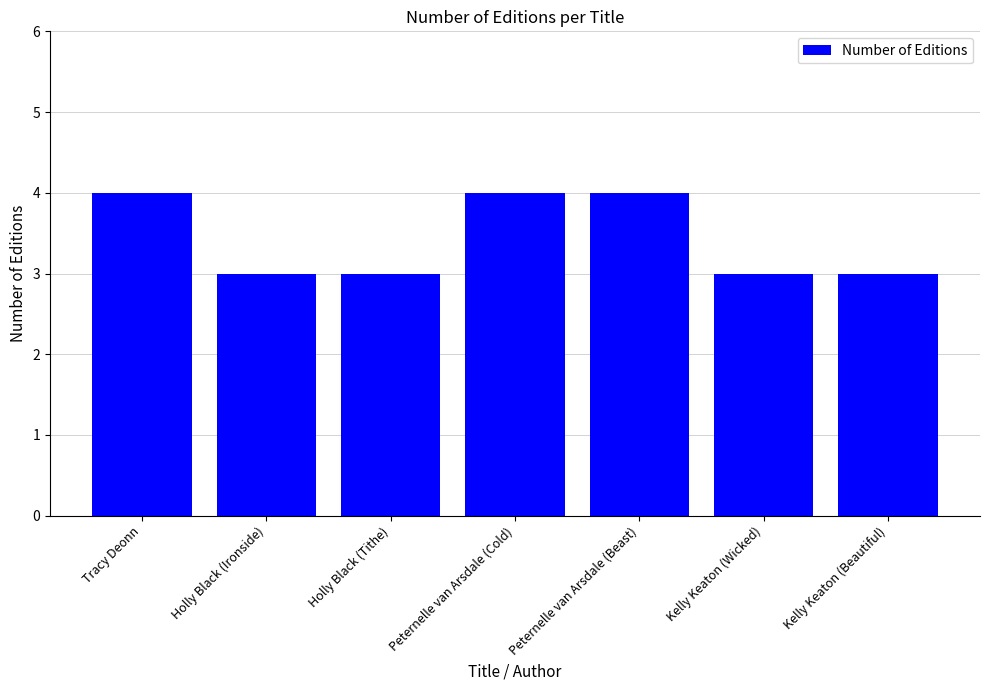

What position from the right is Holly Black (Ironside)?

6